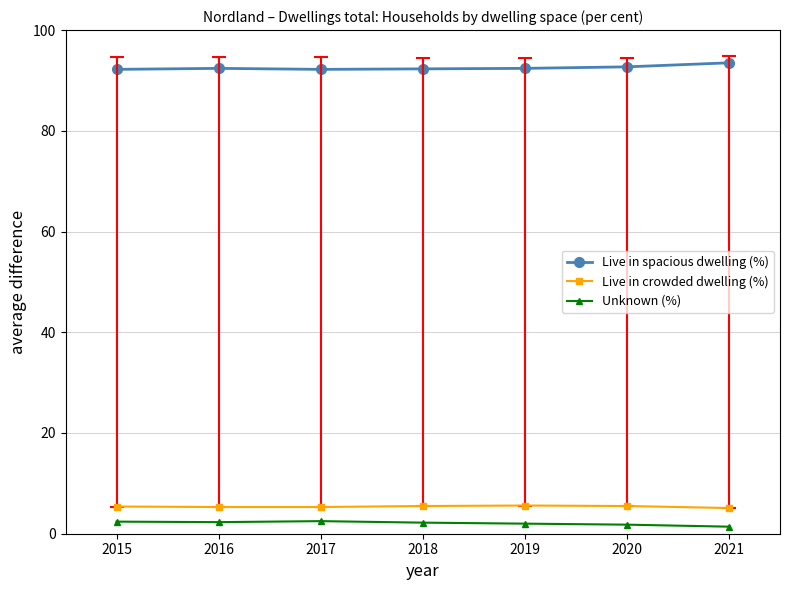

What is the difference between the highest and lowest values at 2020?

90.9